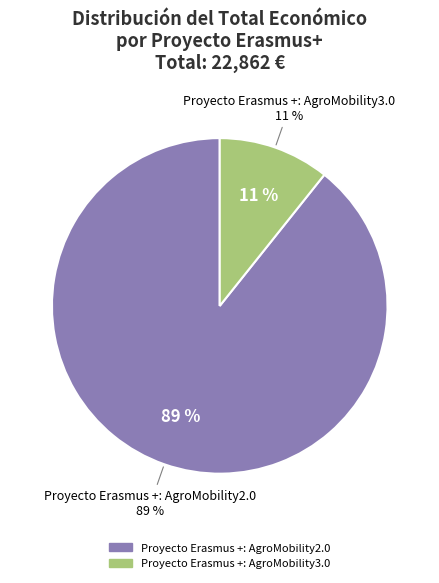

Count the number of slices in the pie.

2